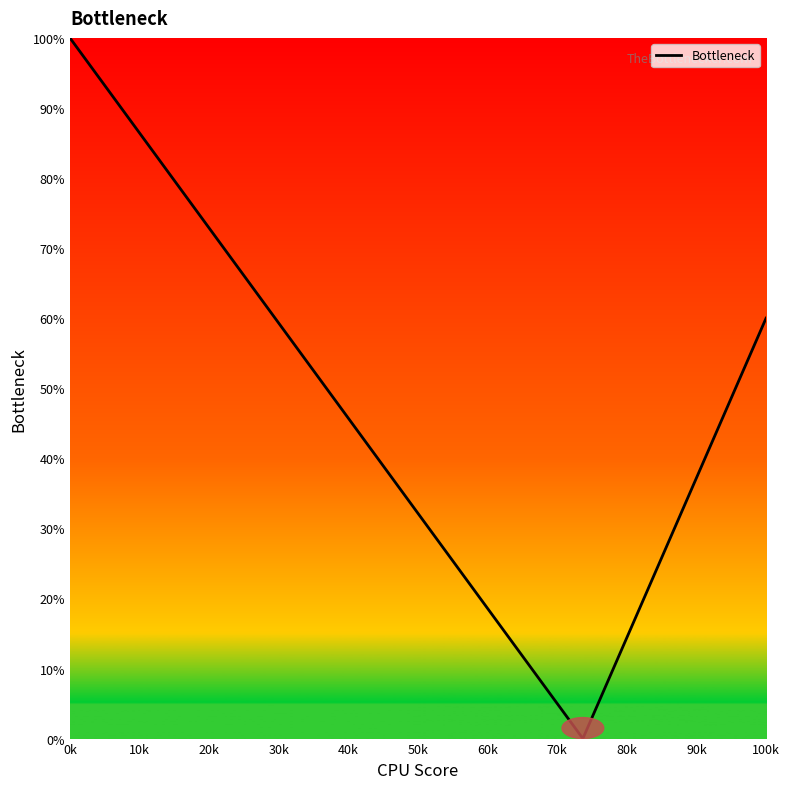

What is the difference between the maximum and minimum values?

100.0